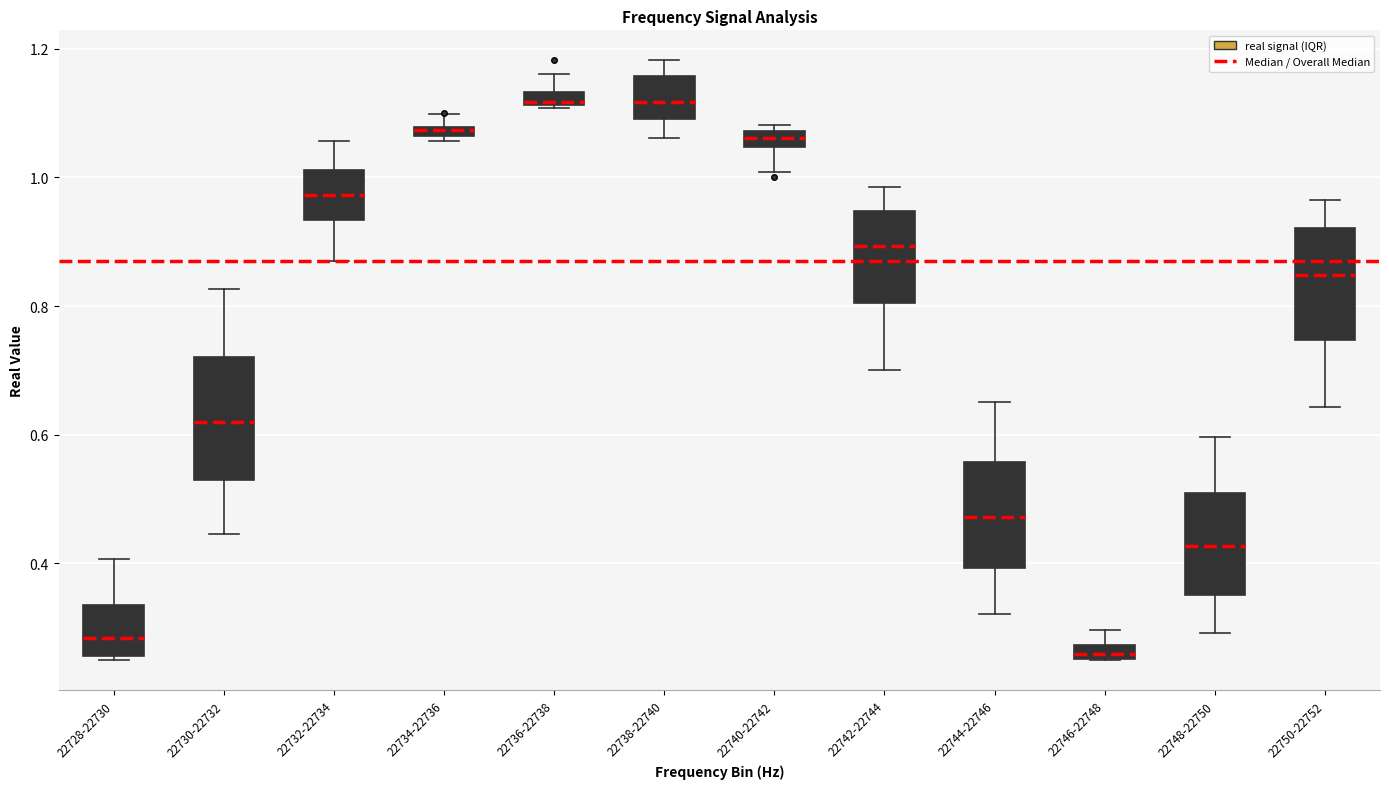

Where is the lower edge of the box for 22738-22740 on the y-axis? The values are not printed on the chart, so give them approximately, as read against the axis.

1.10